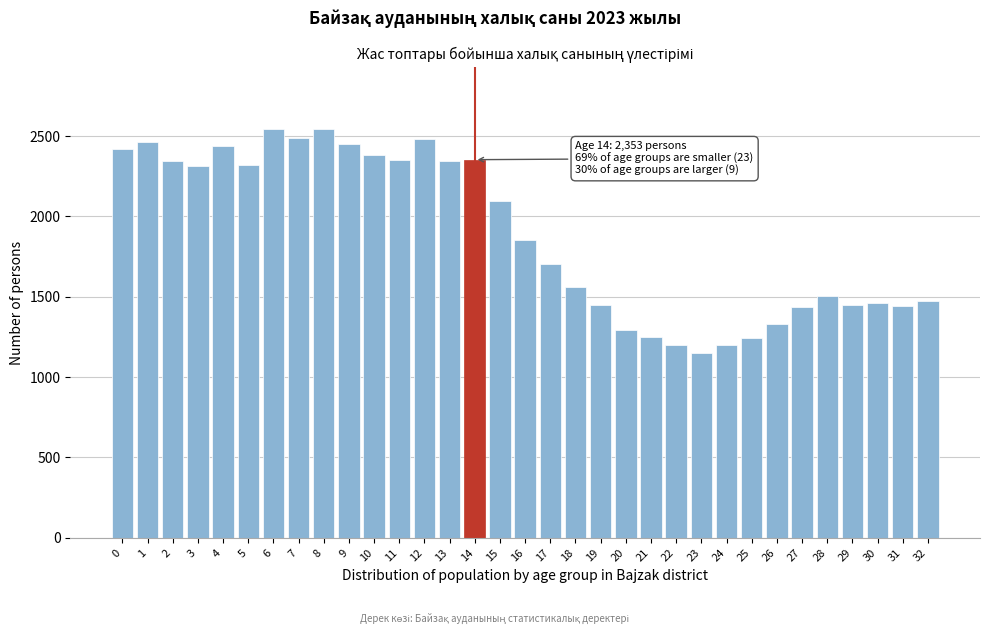

The value at 12 is 601. True or false?

False